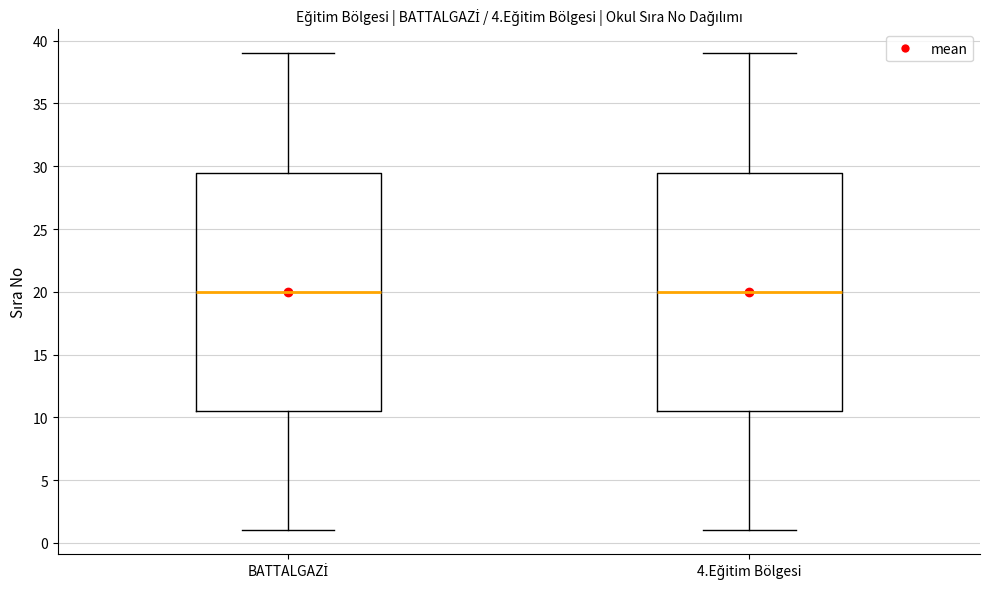

Reading left to right, transcribe this box plot: for each box, give where its median line is, the range the box spans, and where its two whiskers end, as read against the y-axis. The values are not printed on the chart, so give them approximately, as read against the axis.

BATTALGAZİ: median 20.0, box 10.5 to 29.5, whiskers 1.0 to 39.0
4.Eğitim Bölgesi: median 20.0, box 10.5 to 29.5, whiskers 1.0 to 39.0